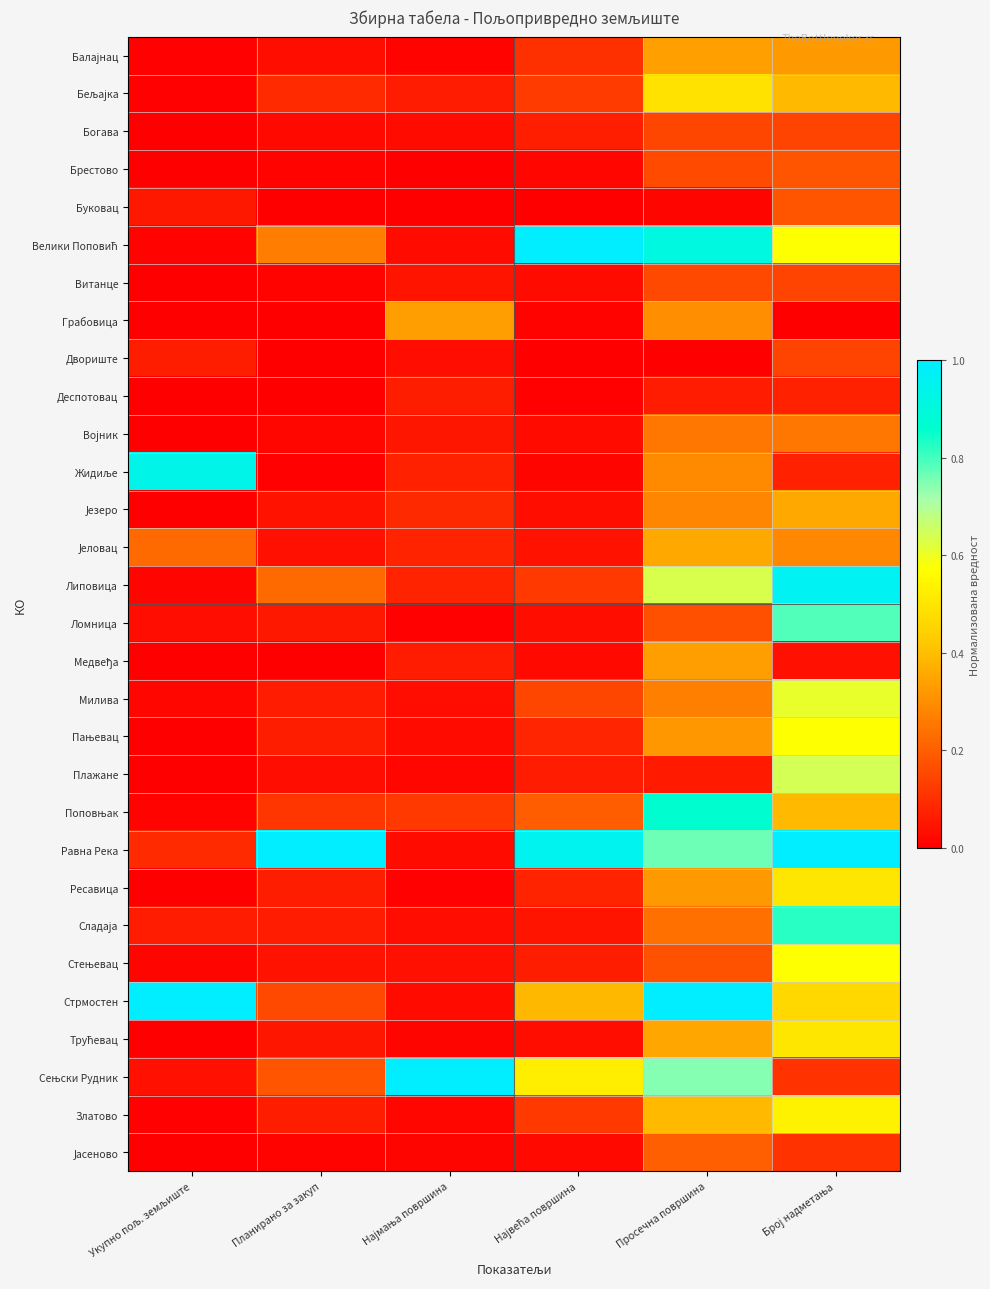

At how many categories does at least one series exceed 0?

6